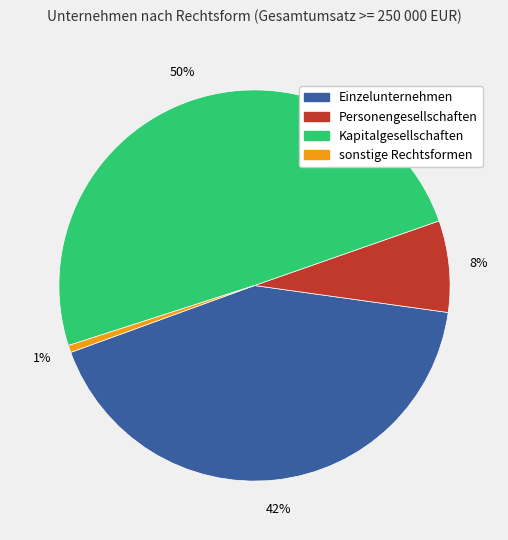

Which has a higher value, sonstige Rechtsformen or Einzelunternehmen?

Einzelunternehmen